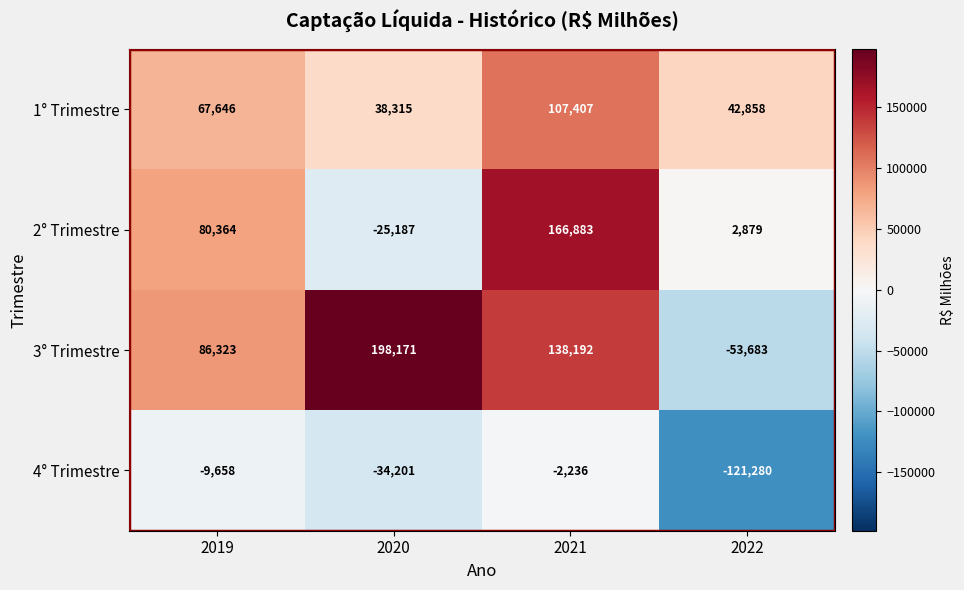

What is the minimum value for 1° Trimestre?

38315